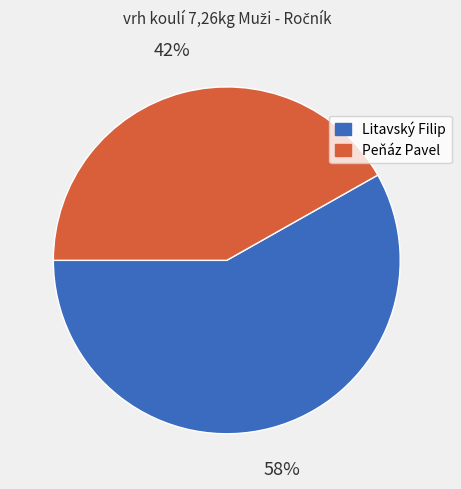

To the nearest percent, what is the difference between the largest and smallest slice percentages?

16%